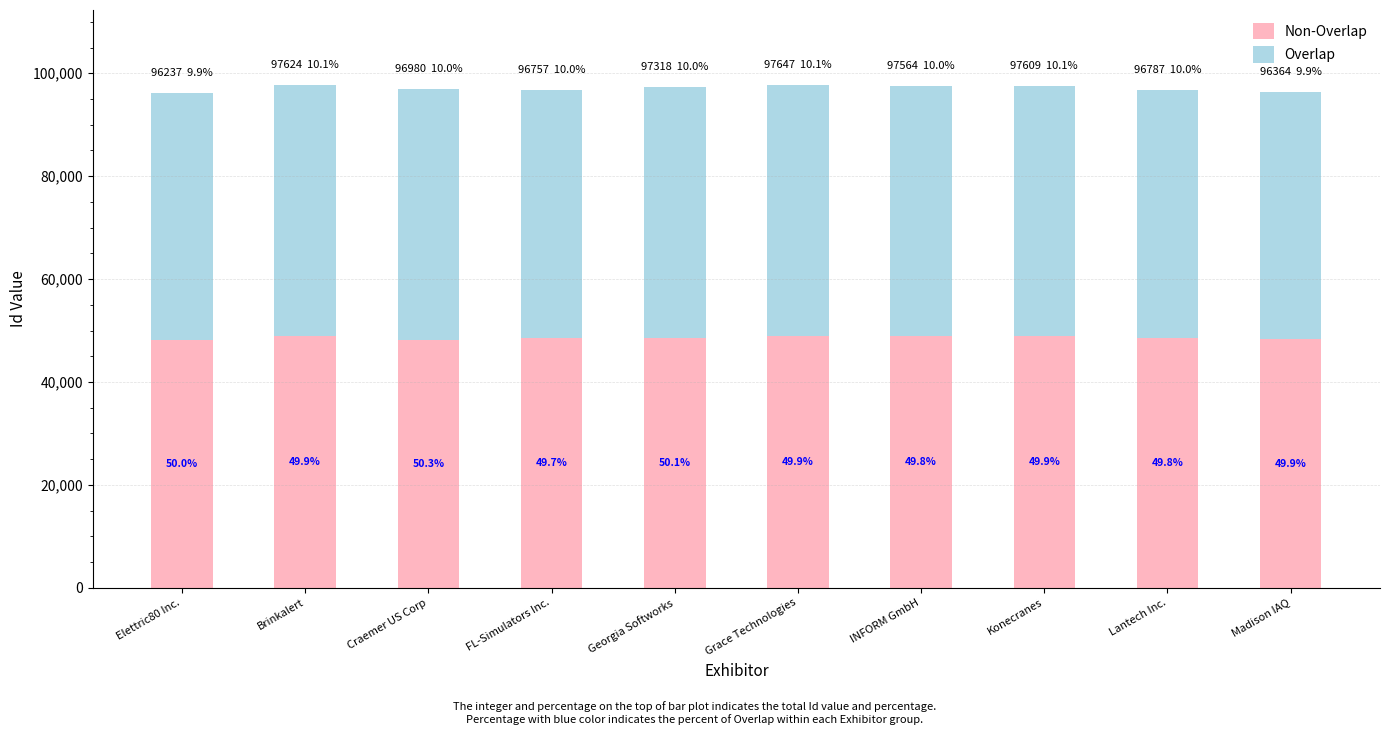

At how many categories does at least one series exceed 48749?

6